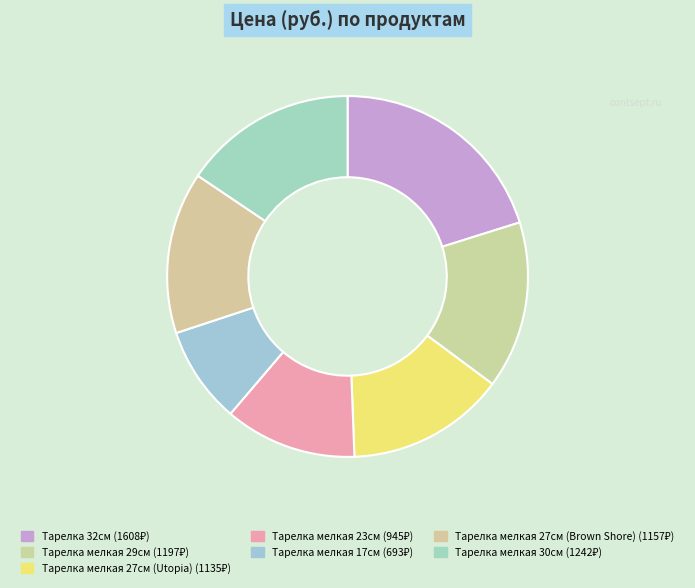

Is it true that Тарелка мелкая 30см is 16% of the pie?

True